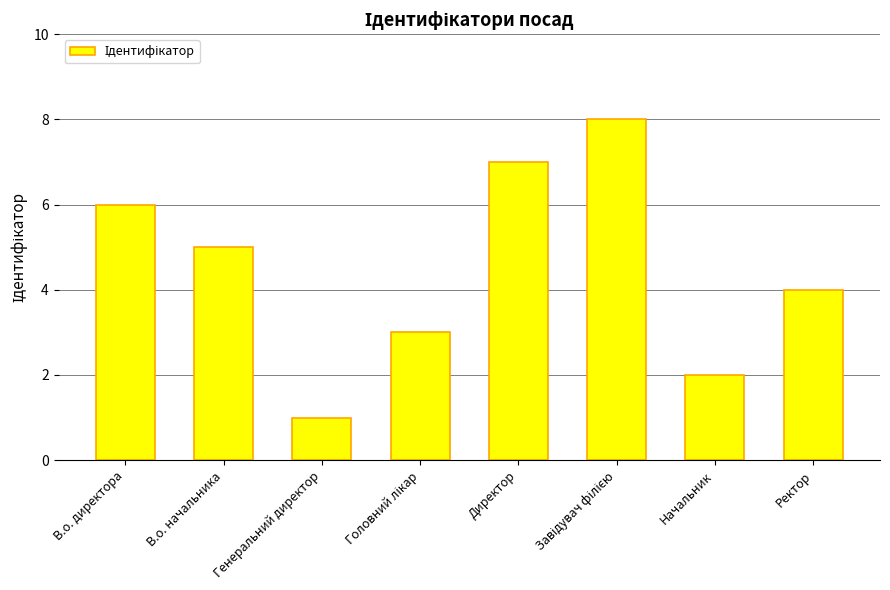

At which category does the chart reach its minimum across all series?

Генеральний директор